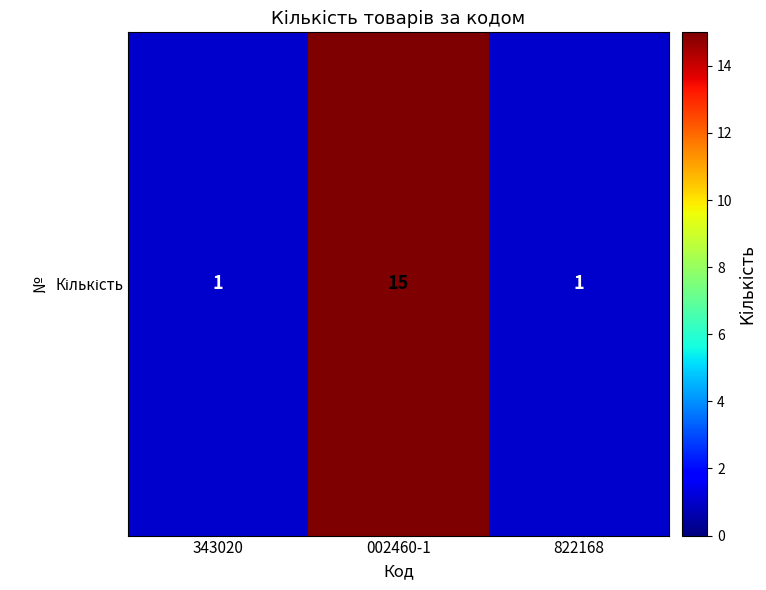

The chart shows a value of 23 at 002460-1. True or false?

False